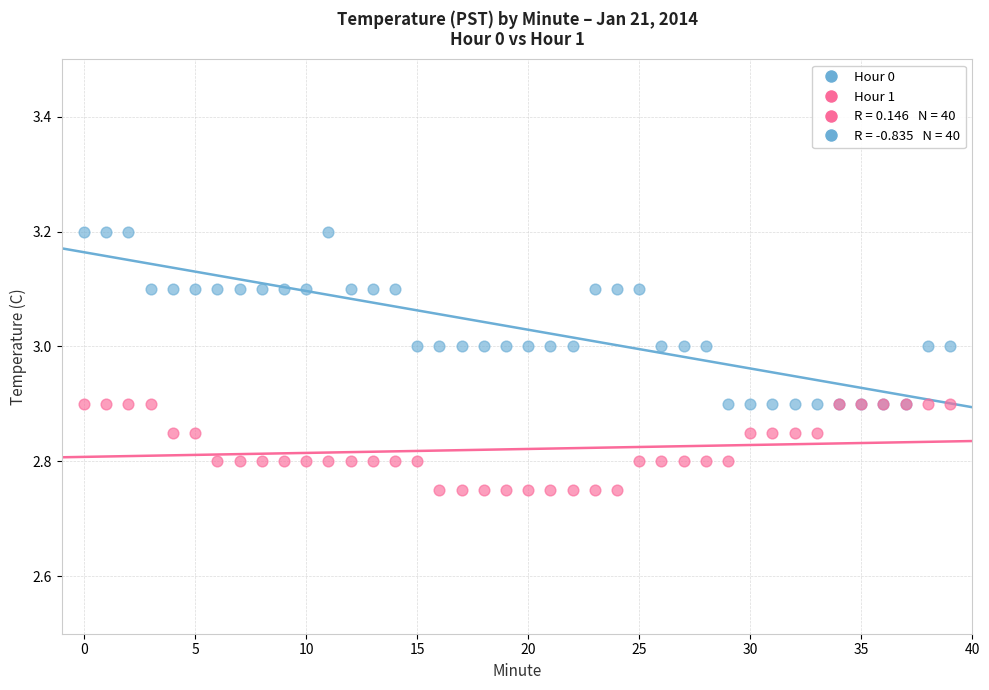

Which series contains the lowest Y value?

Hour 1